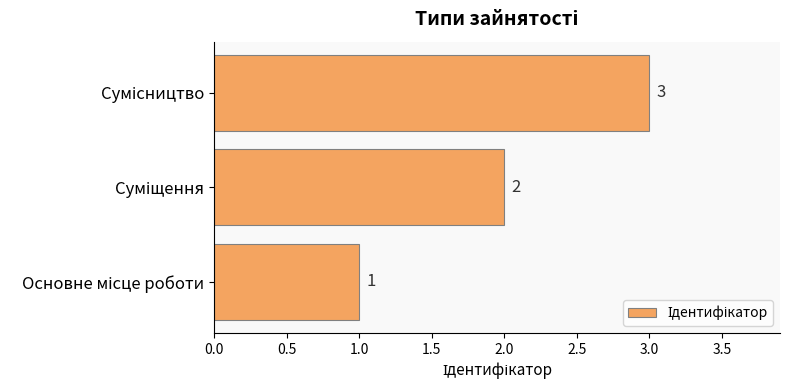

What is the greatest value displayed?

3